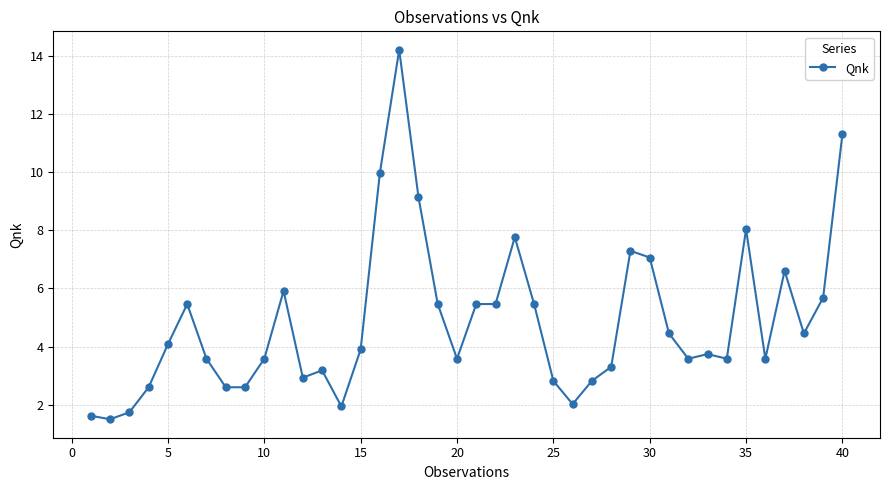

What is the value of the 2nd point from the left?

1.5